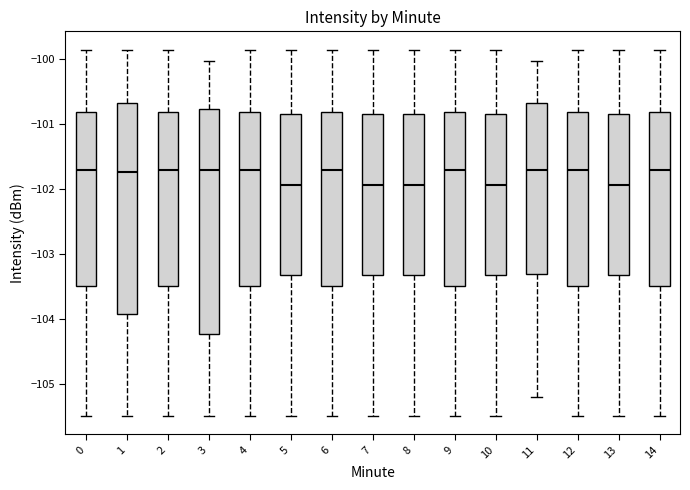

Reading left to right, transcribe this box plot: for each box, give where its median line is, the range the box spans, and where its two whiskers end, as read against the y-axis. The values are not printed on the chart, so give them approximately, as read against the axis.

0: median -101.7, box -103.5 to -100.8, whiskers -105.5 to -99.9
1: median -101.7, box -103.9 to -100.7, whiskers -105.5 to -99.9
2: median -101.7, box -103.5 to -100.8, whiskers -105.5 to -99.9
3: median -101.7, box -104.2 to -100.8, whiskers -105.5 to -100.0
4: median -101.7, box -103.5 to -100.8, whiskers -105.5 to -99.9
5: median -101.9, box -103.3 to -100.8, whiskers -105.5 to -99.9
6: median -101.7, box -103.5 to -100.8, whiskers -105.5 to -99.9
7: median -101.9, box -103.3 to -100.8, whiskers -105.5 to -99.9
8: median -101.9, box -103.3 to -100.8, whiskers -105.5 to -99.9
9: median -101.7, box -103.5 to -100.8, whiskers -105.5 to -99.9
10: median -101.9, box -103.3 to -100.8, whiskers -105.5 to -99.9
11: median -101.7, box -103.3 to -100.7, whiskers -105.2 to -100.0
12: median -101.7, box -103.5 to -100.8, whiskers -105.5 to -99.9
13: median -101.9, box -103.3 to -100.8, whiskers -105.5 to -99.9
14: median -101.7, box -103.5 to -100.8, whiskers -105.5 to -99.9